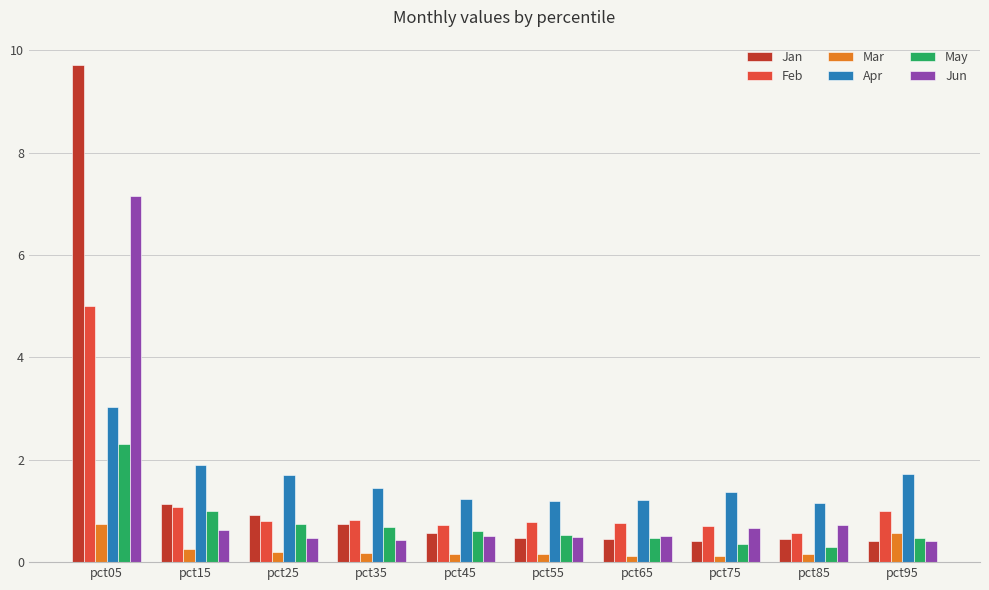

The value of Apr at pct25 is 1.7. True or false?

True